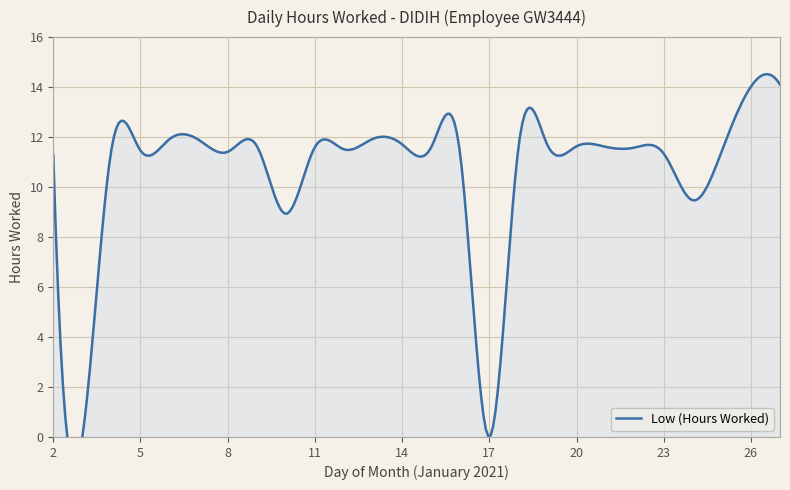

Where does the data first go above 11?

2